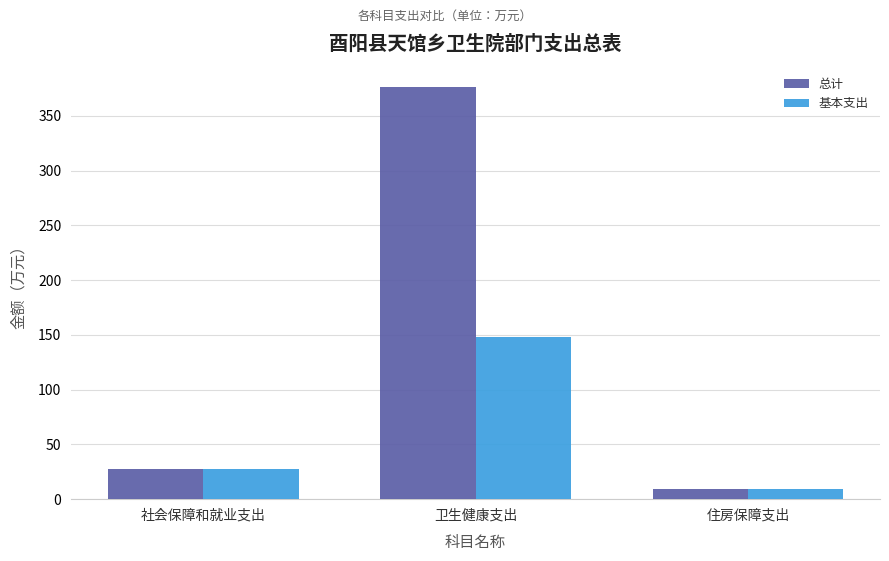

What is the sum of the 总计 values at 住房保障支出 and 卫生健康支出?

385.0